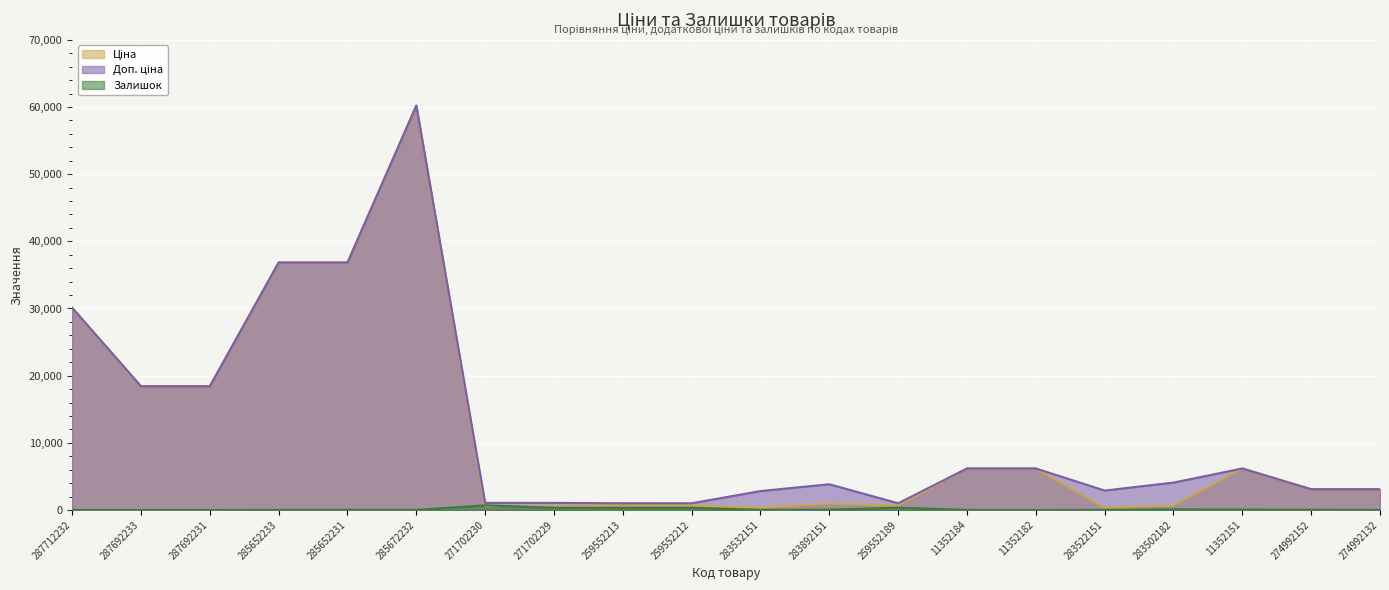

Count the number of categories in the chart.

20